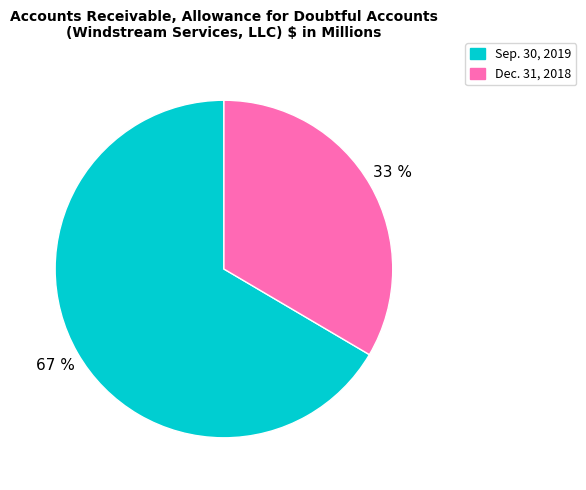

What is the largest slice in the pie chart?

Sep. 30, 2019